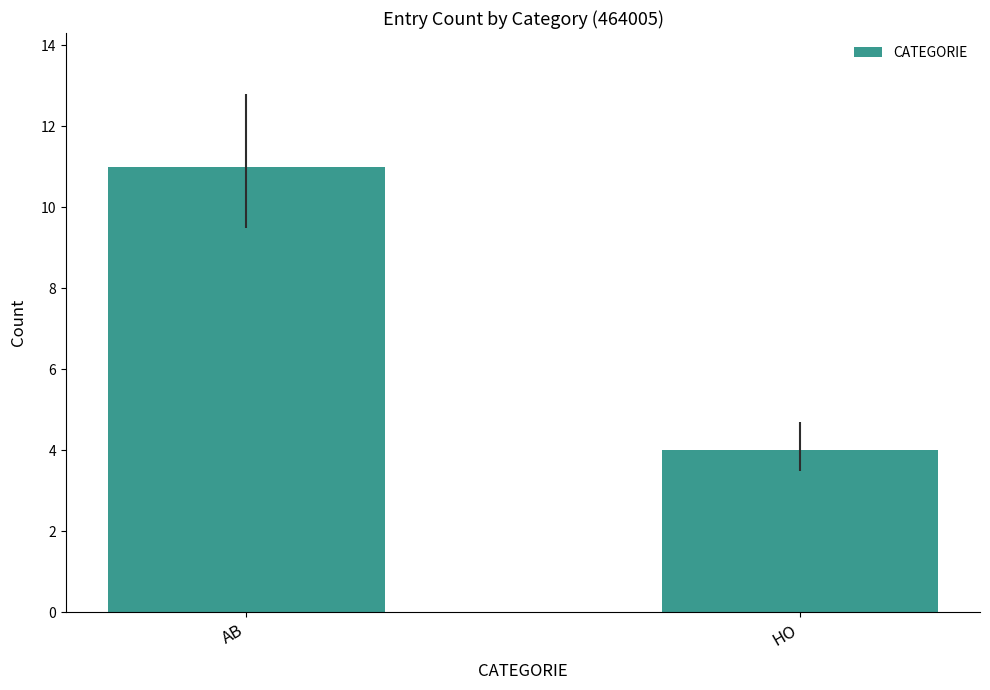

List the labels in order of value, smallest first.

HO, AB